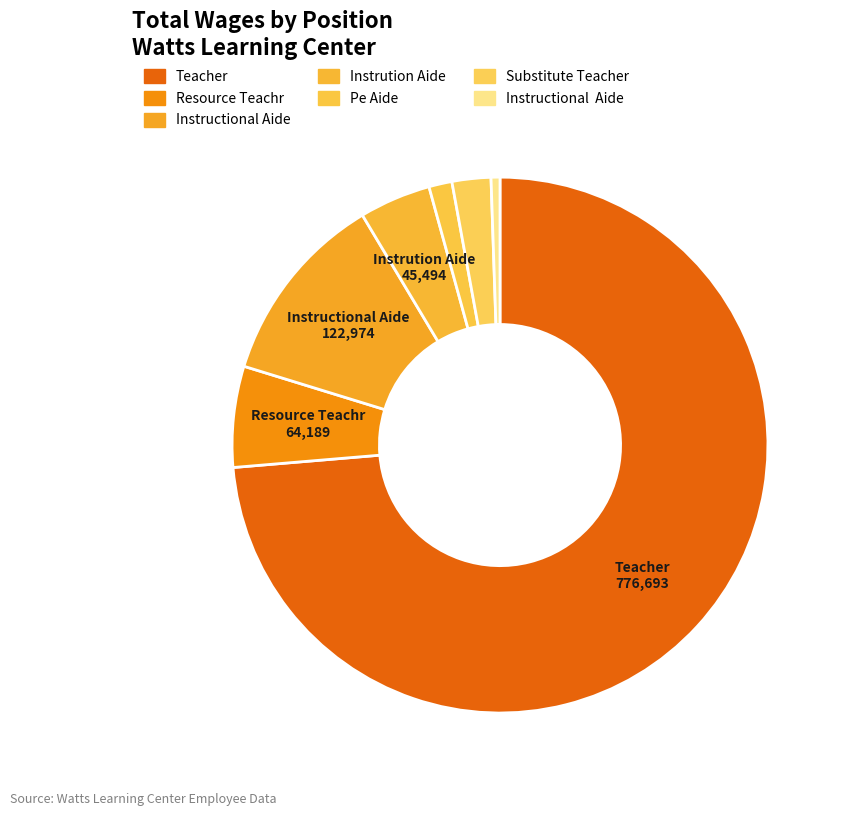

Count the number of slices in the pie.

7